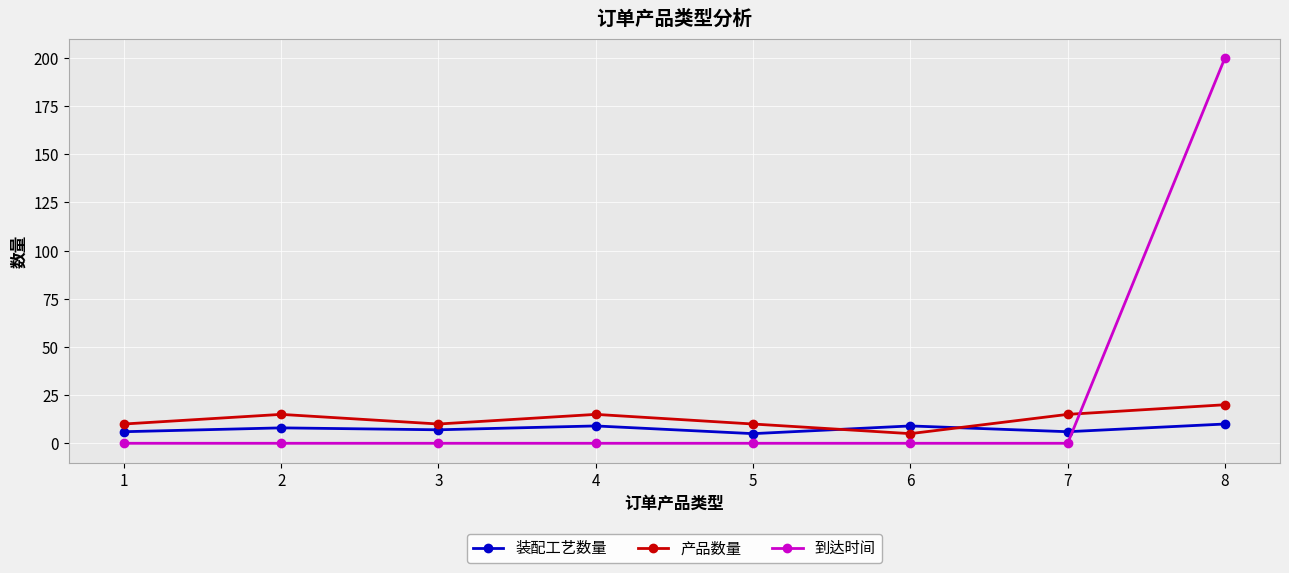

Count the number of data series in this chart.

3